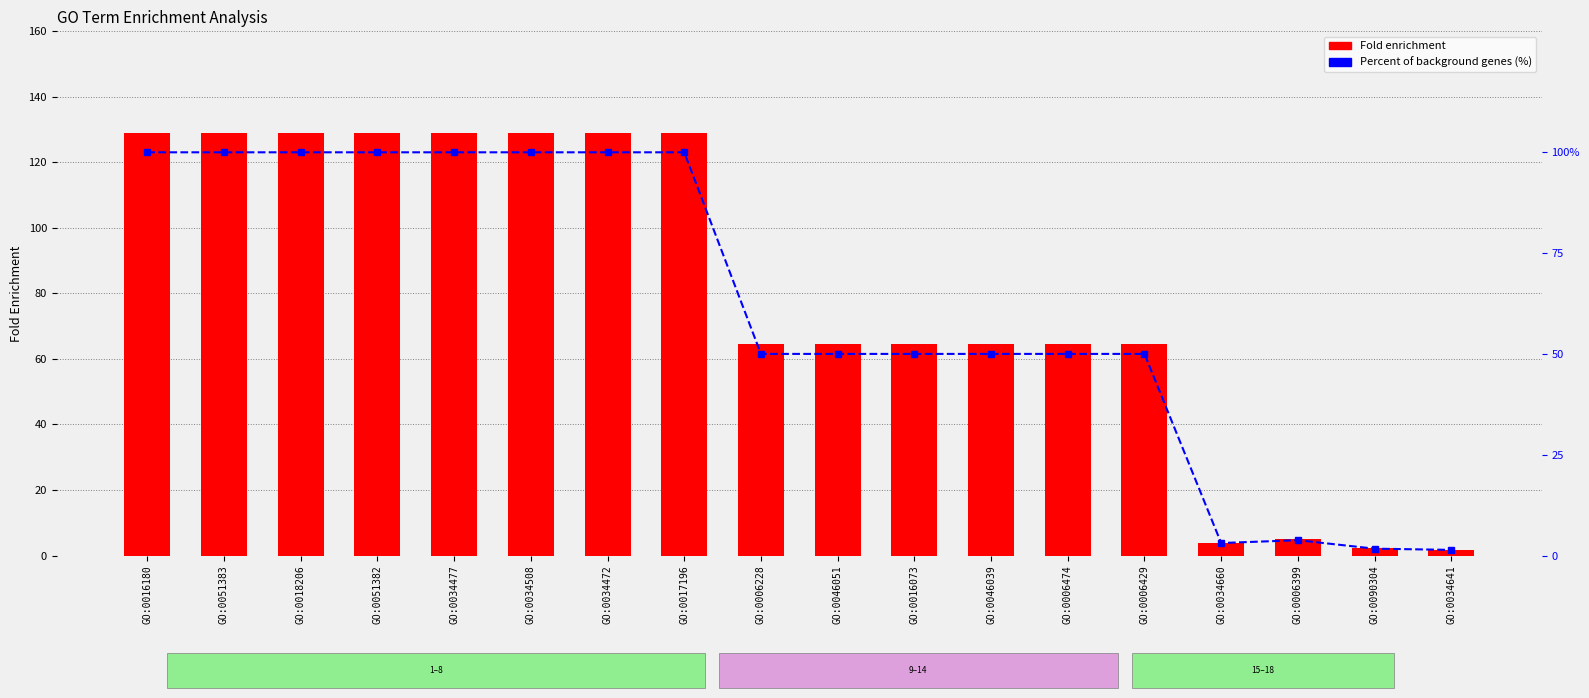

Does the chart contain stacked bars?

No